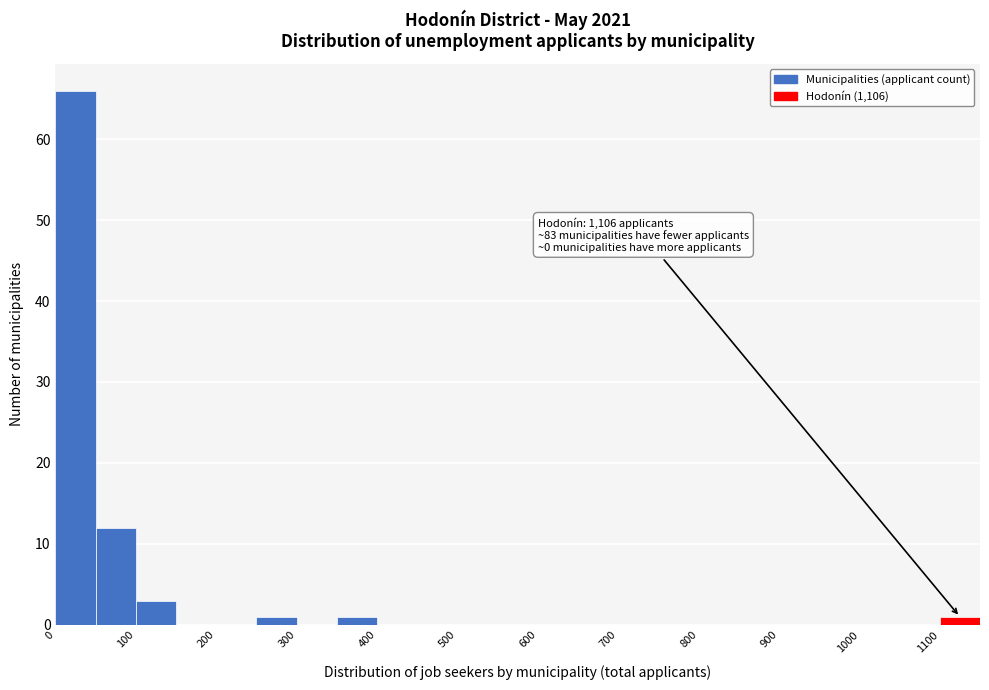

Which range on the x-axis has the tallest bar?

0 to 50